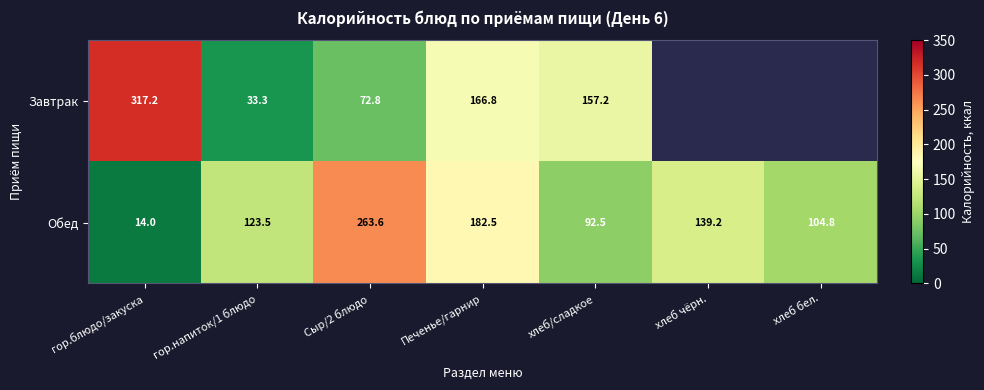

Where does the Обед series first go above 123?

гор.напиток/1 блюдо